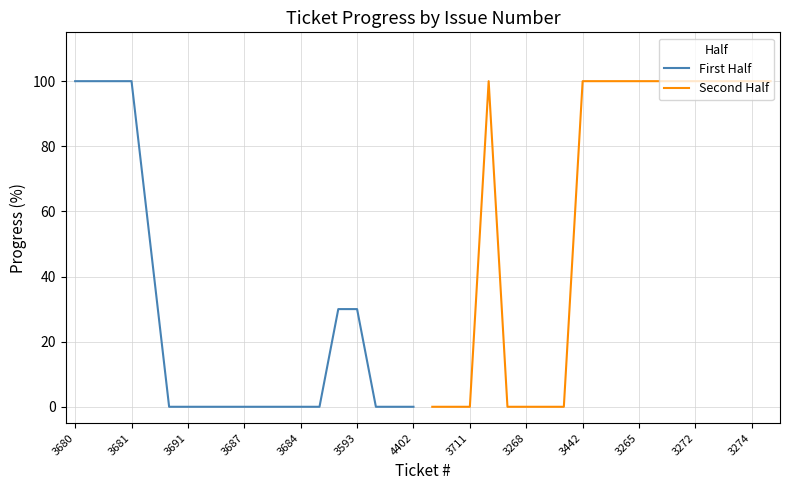

Is it true that First Half equals 0 at 3687?

True